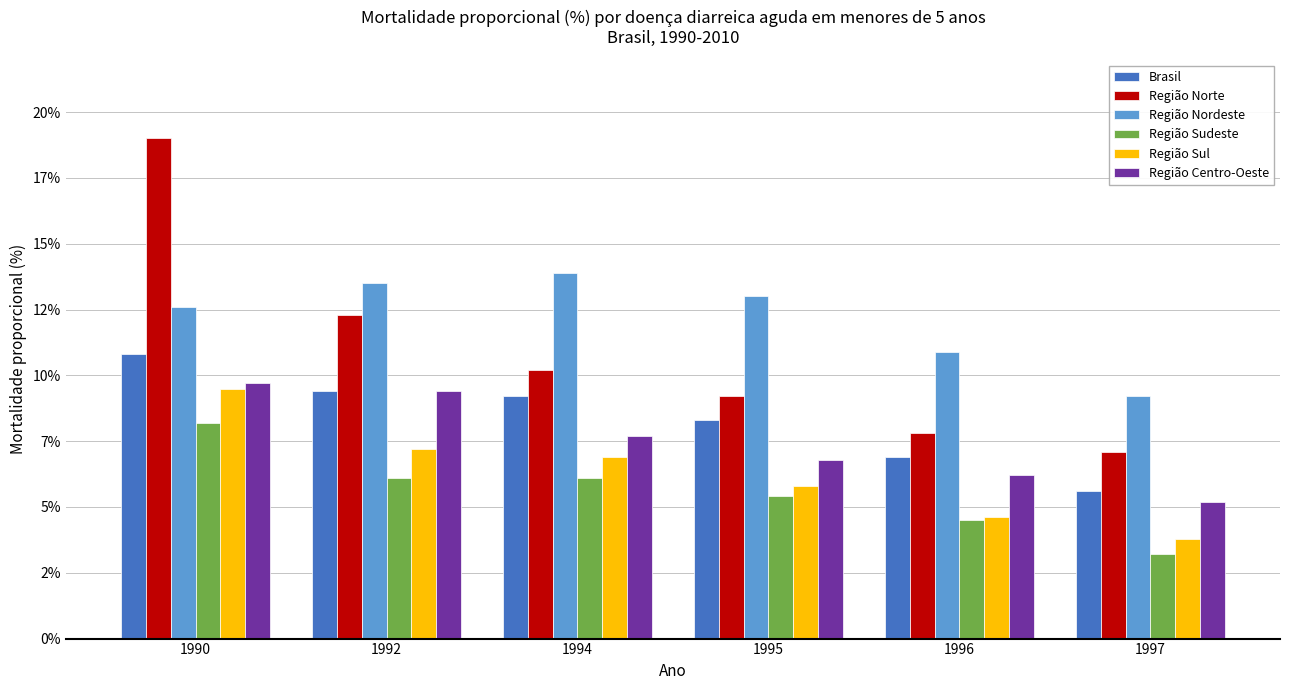

What are all the series names shown in the legend?

Brasil, Região Norte, Região Nordeste, Região Sudeste, Região Sul, Região Centro-Oeste